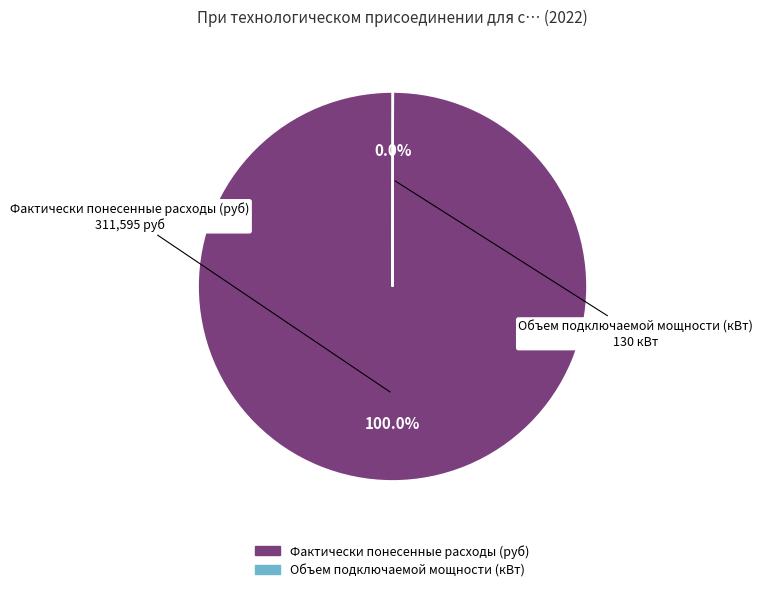

Does Фактически понесенные расходы (руб) represent more than half of the total?

Yes